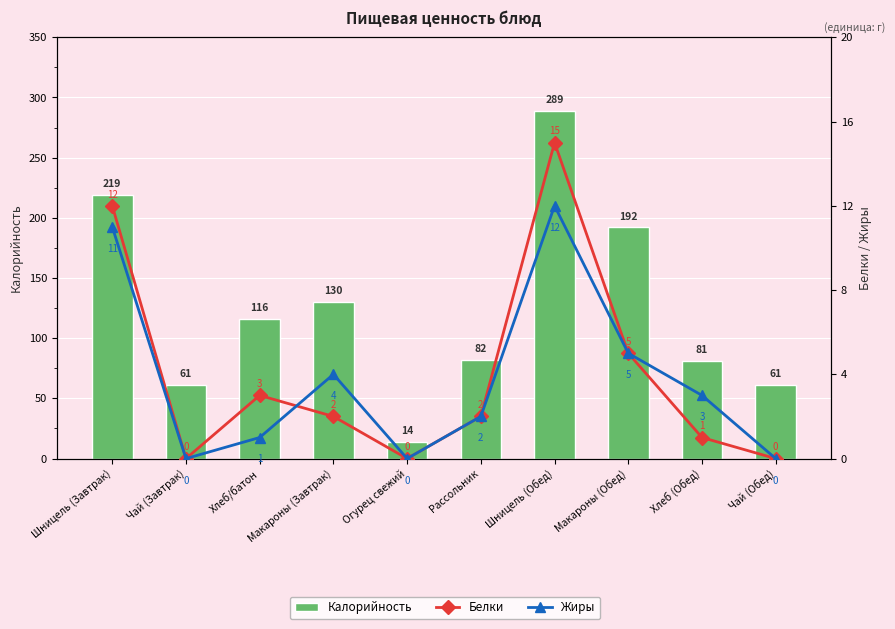

At which label does Жиры reach its minimum?

Чай (Завтрак)